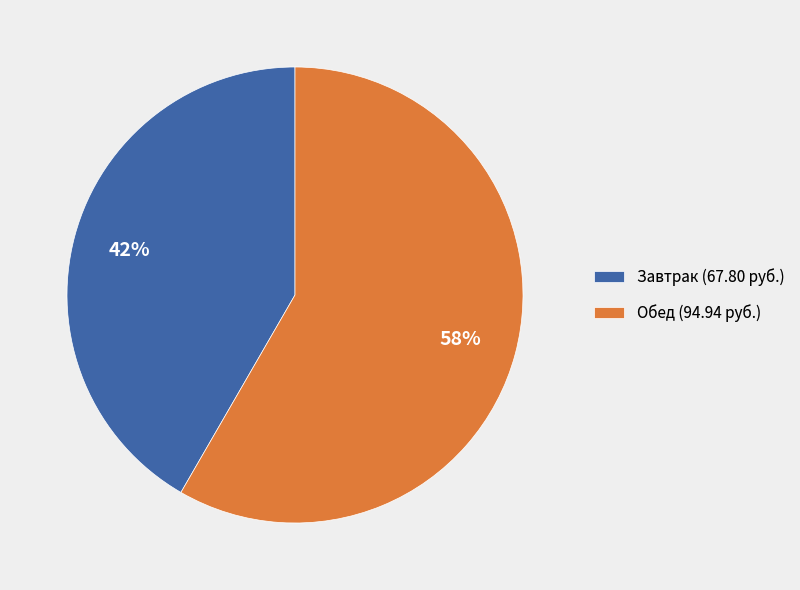

Count the number of slices in the pie.

2